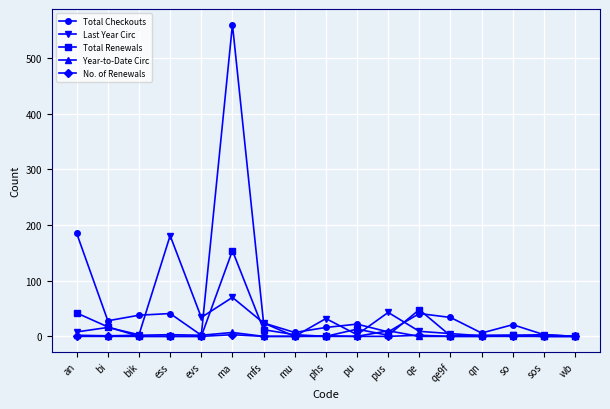

How many categories are shown in the chart?

17